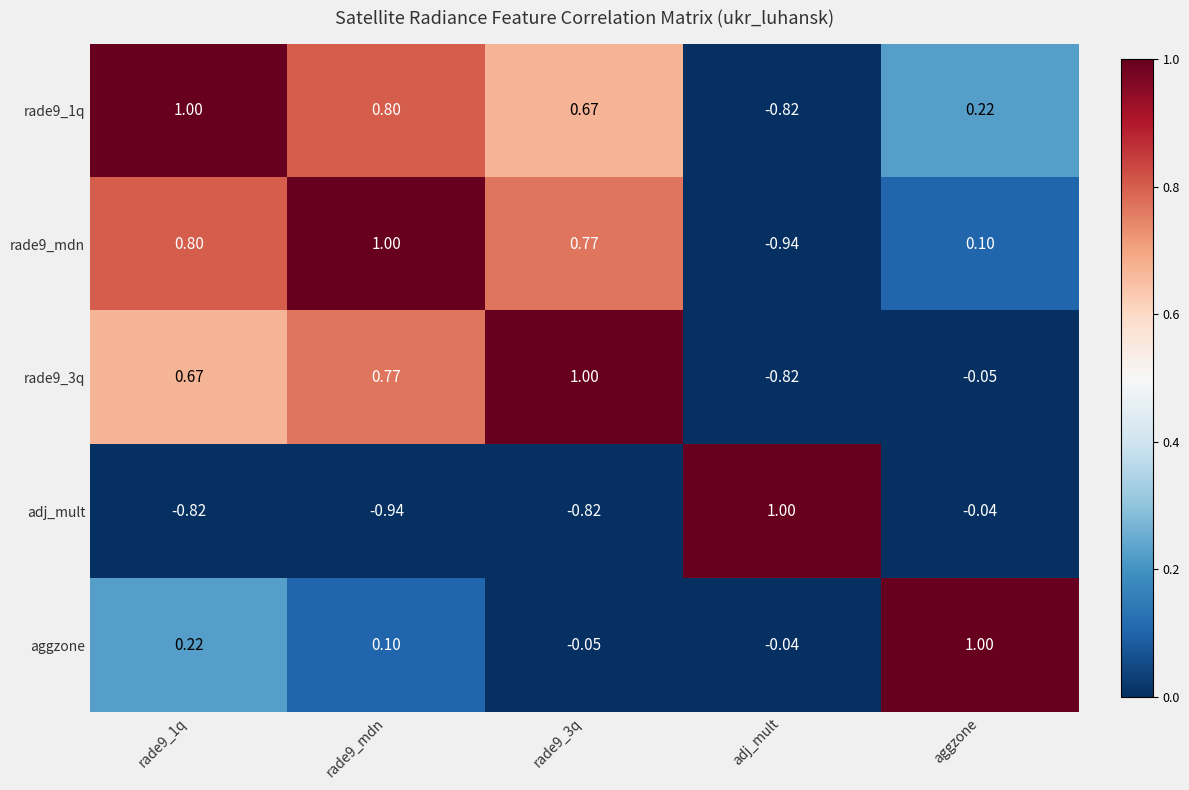

Is the value of rade9_3q at aggzone greater than the value of rade9_1q at rade9_mdn?

No